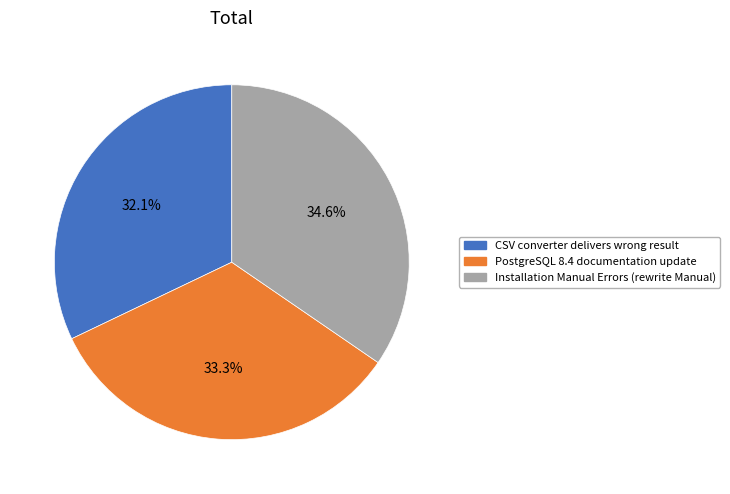

What percentage is the PostgreSQL 8.4 documentation update slice, to the nearest percent?

33%